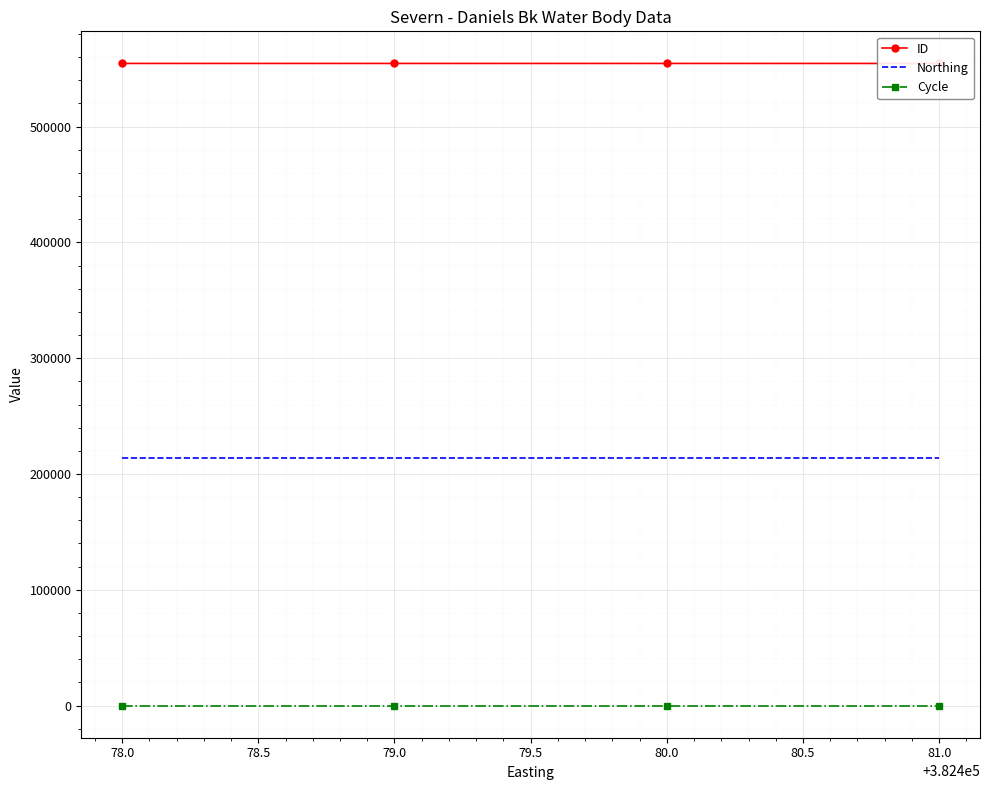

What is the highest value of the Northing series?

213631